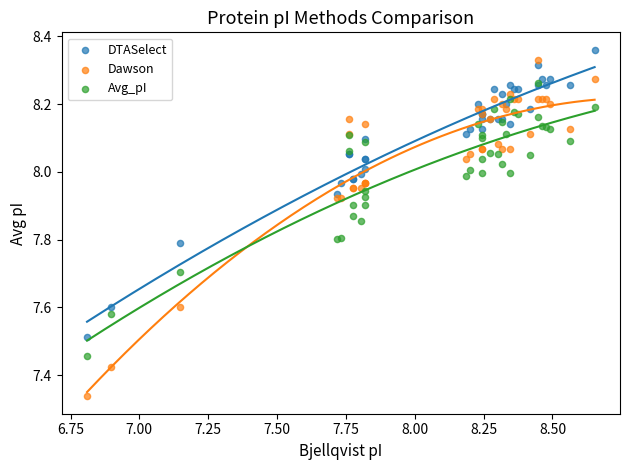

What are all the series names shown in the legend?

DTASelect, Dawson, Avg_pI